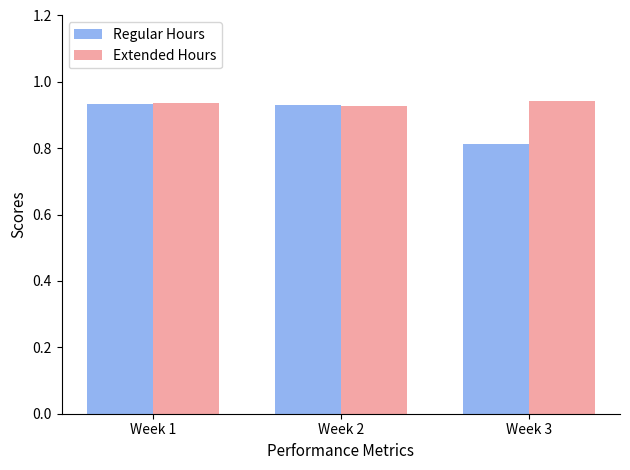

Where is Regular Hours nearest to the value 0?

Week 3